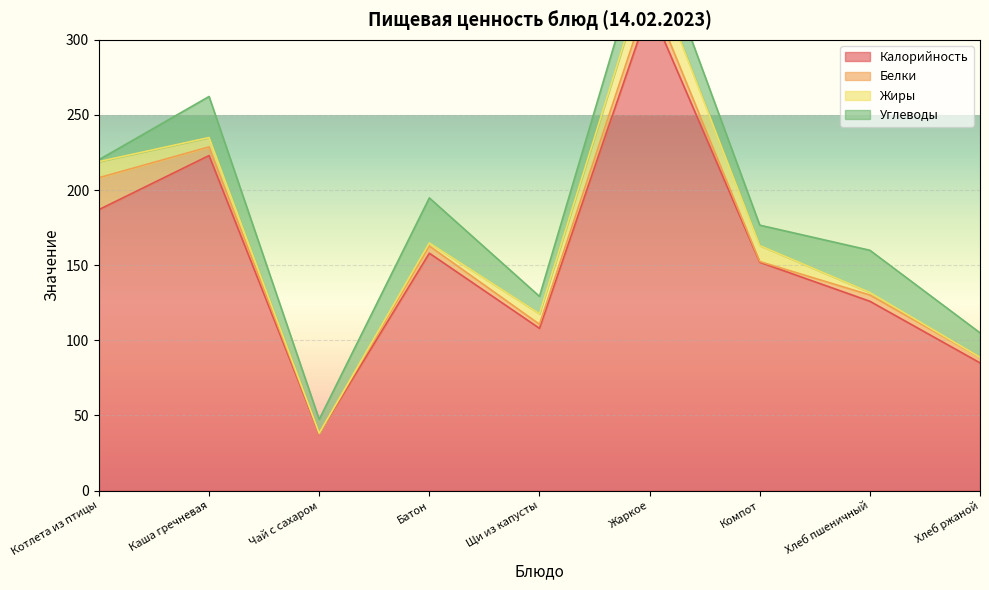

What is the total value across all series at Батон?

194.8